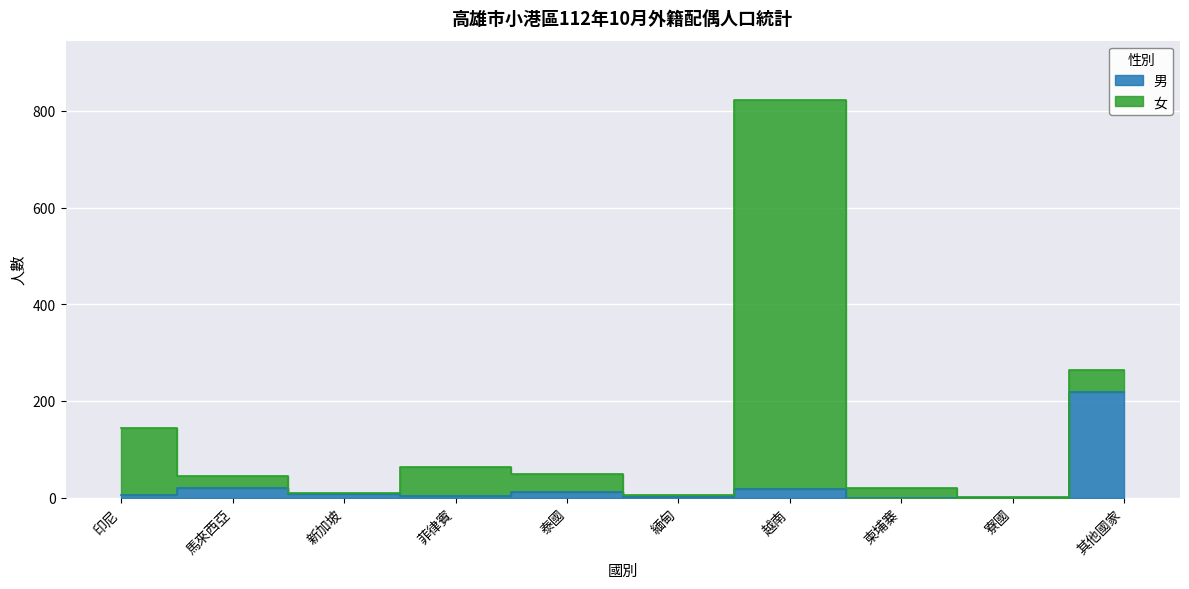

Where is the first local maximum?

馬來西亞